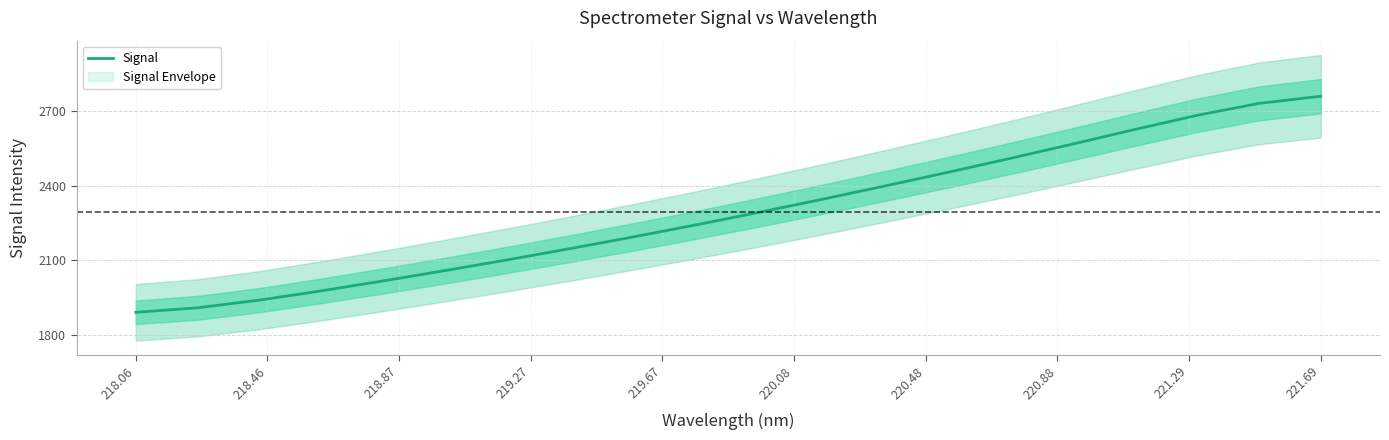

What is the lowest value of the Signal series?

1892.2